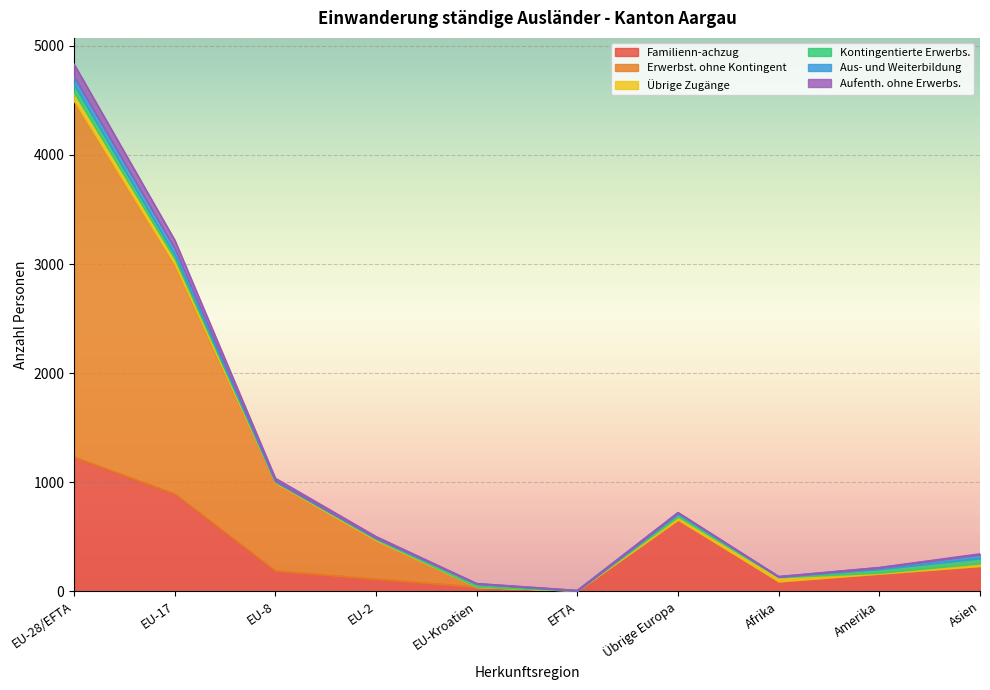

What is the total value across all series at EFTA?

11